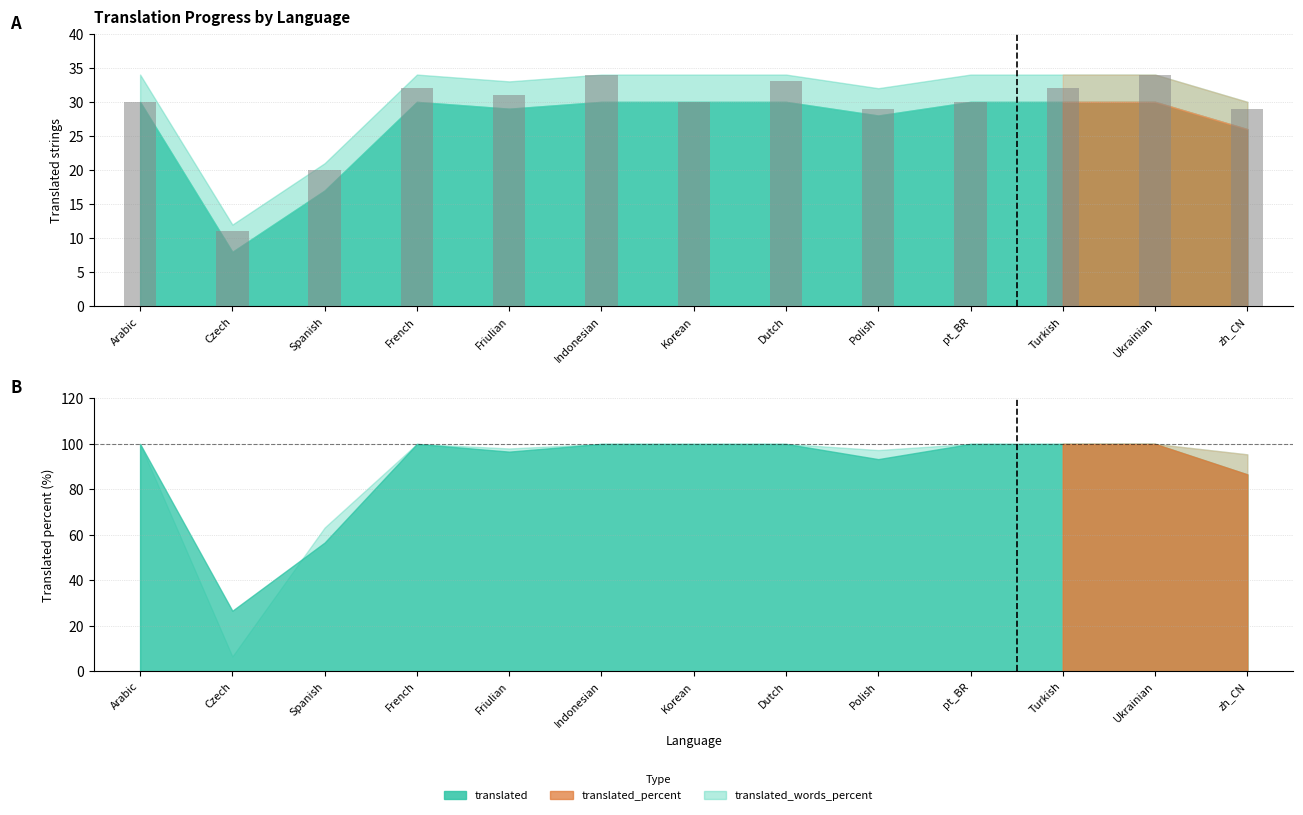

The translated_percent series shows 130.9 at Friulian. True or false?

False